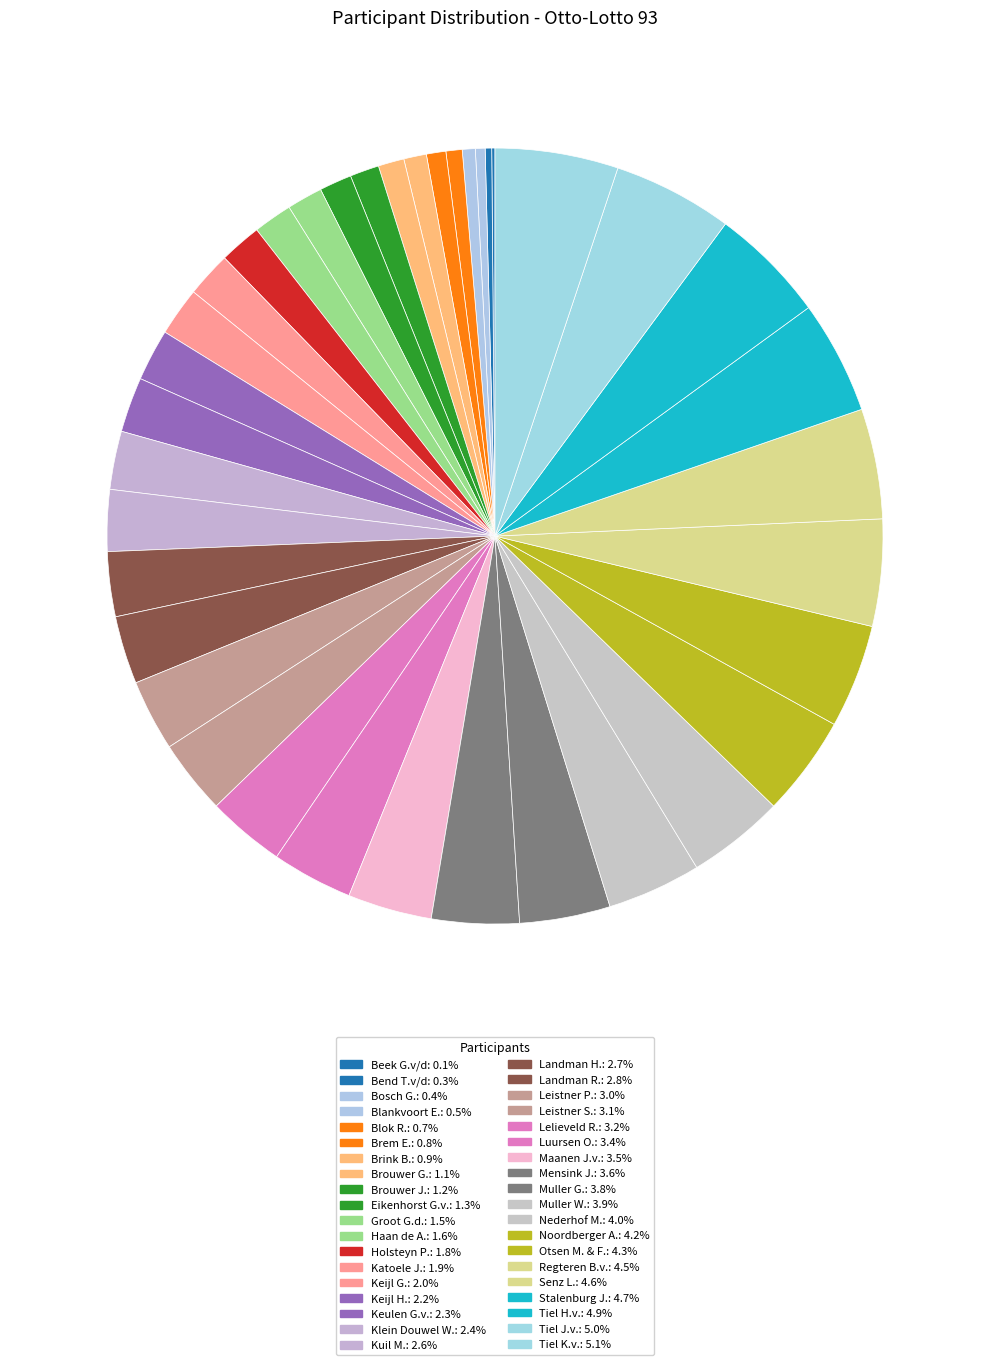

What is the ratio of the value at Maanen J.v. to the value at Katoele J.?

1.9